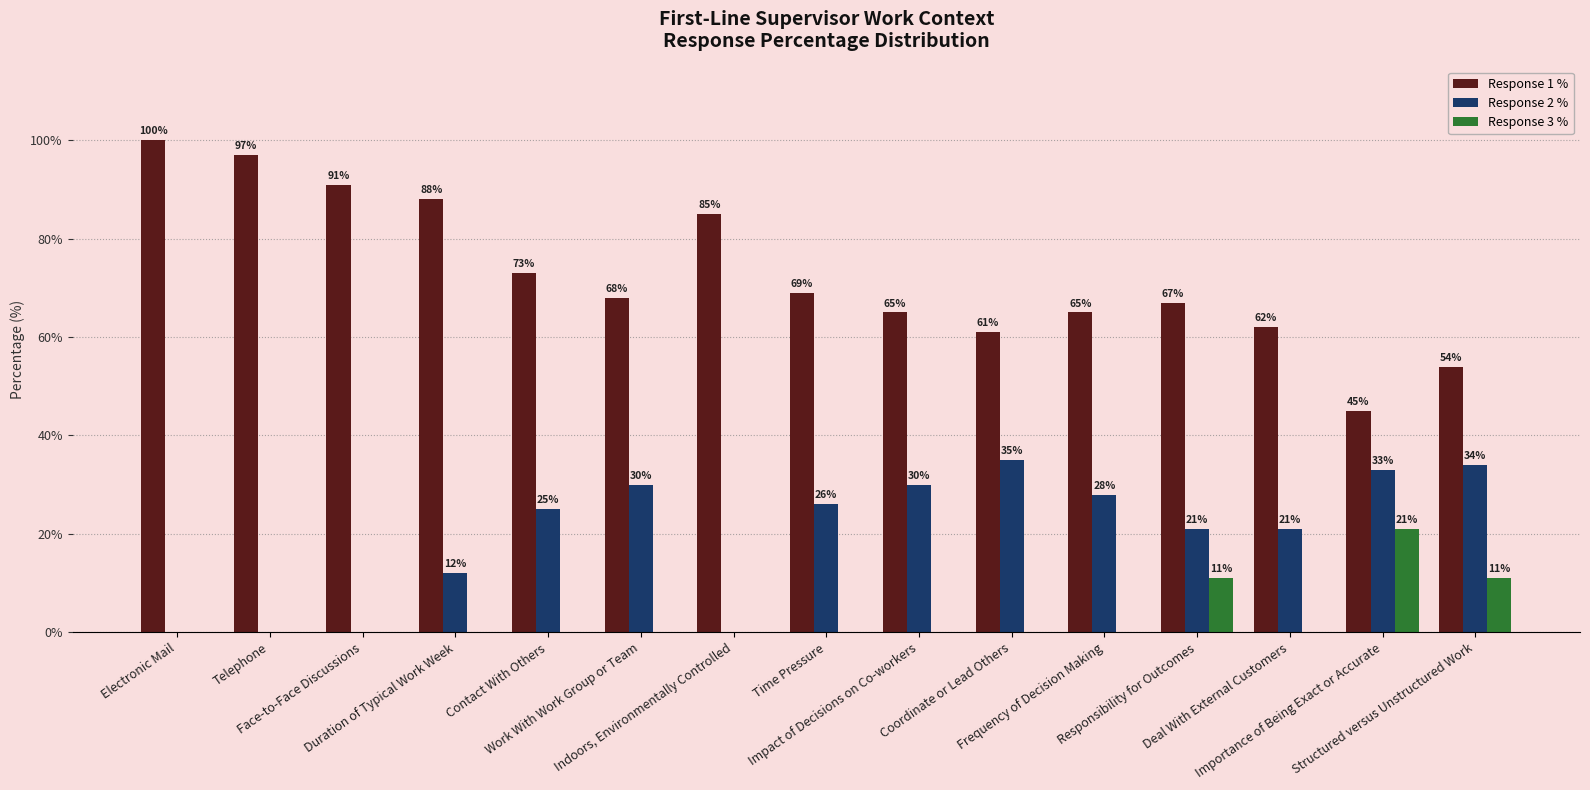

Are the bars grouped side by side (vs. stacked)?

Yes